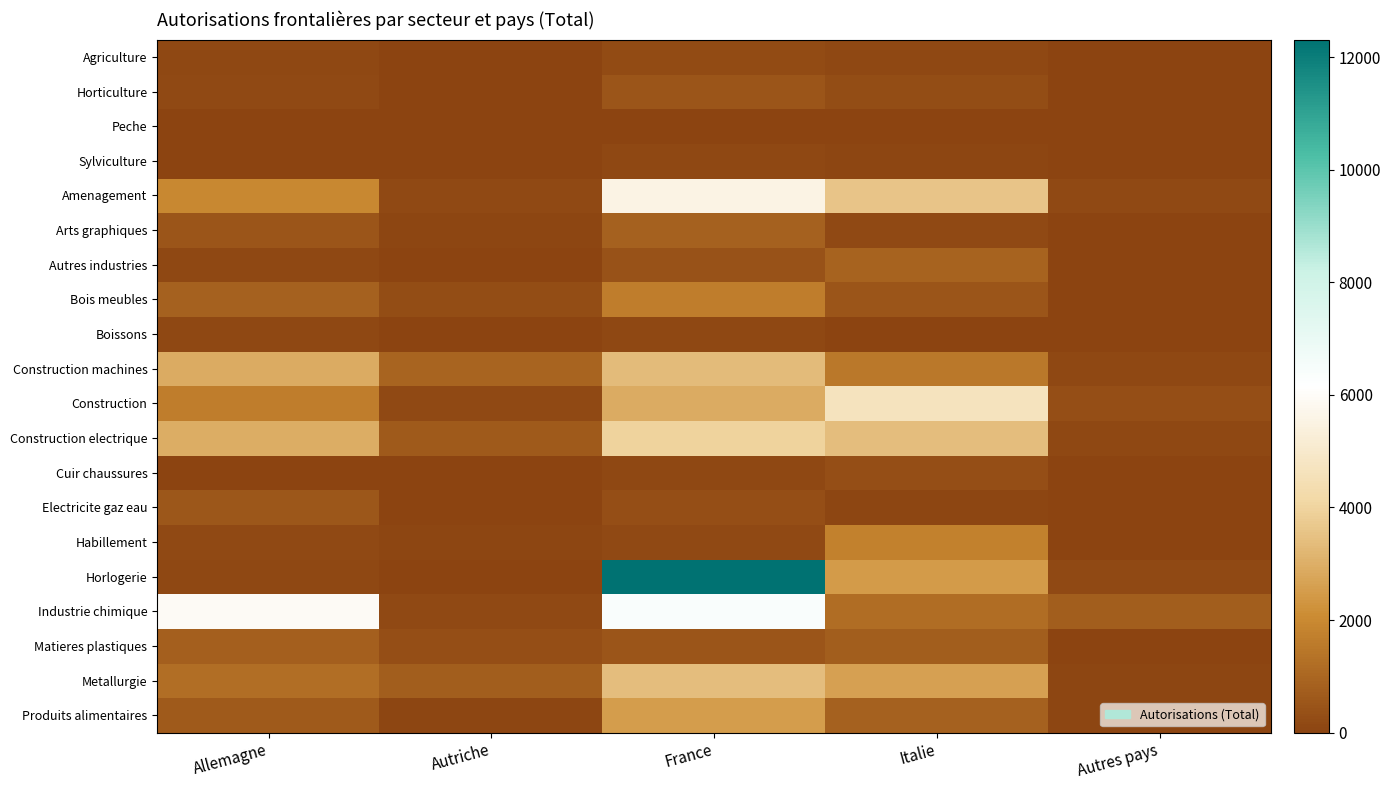

Which series changed the most between Autriche and Italie?

Construction